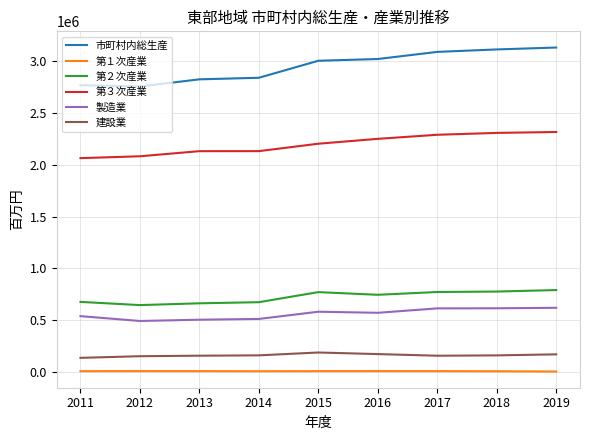

Which series has the largest total across all categories?

市町村内総生産